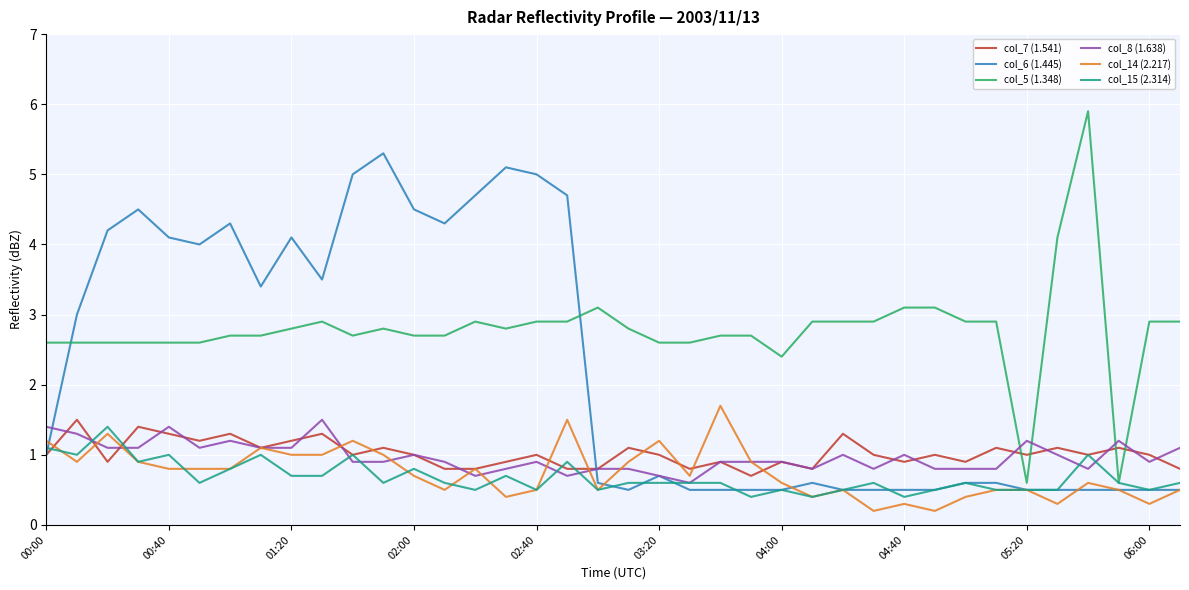

Which series has the widest spread of values?

col_5 (1.348)